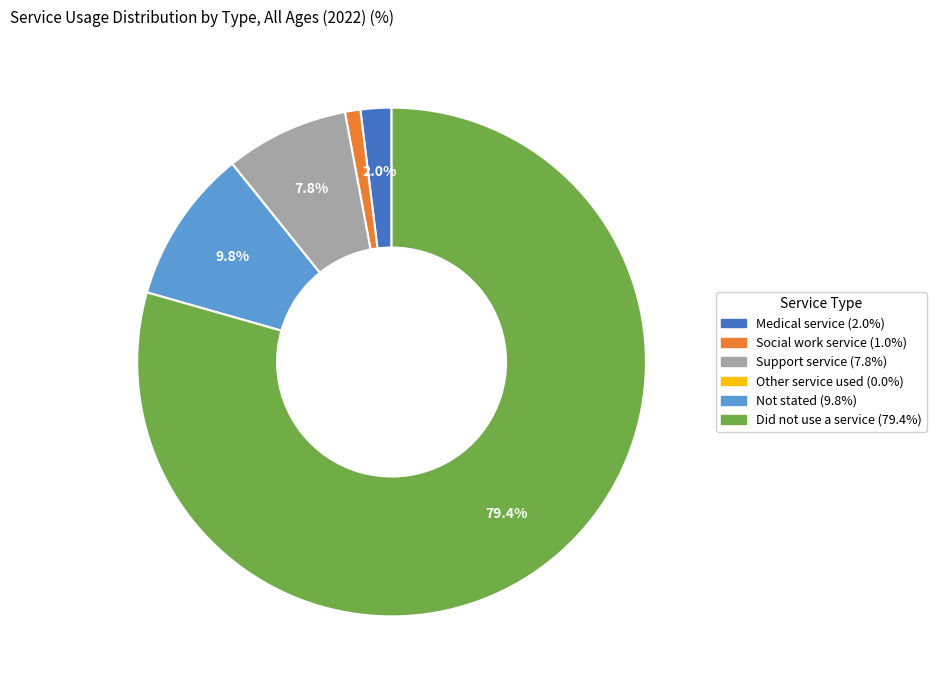

Do Medical service and Support service together represent more than half of the pie?

No